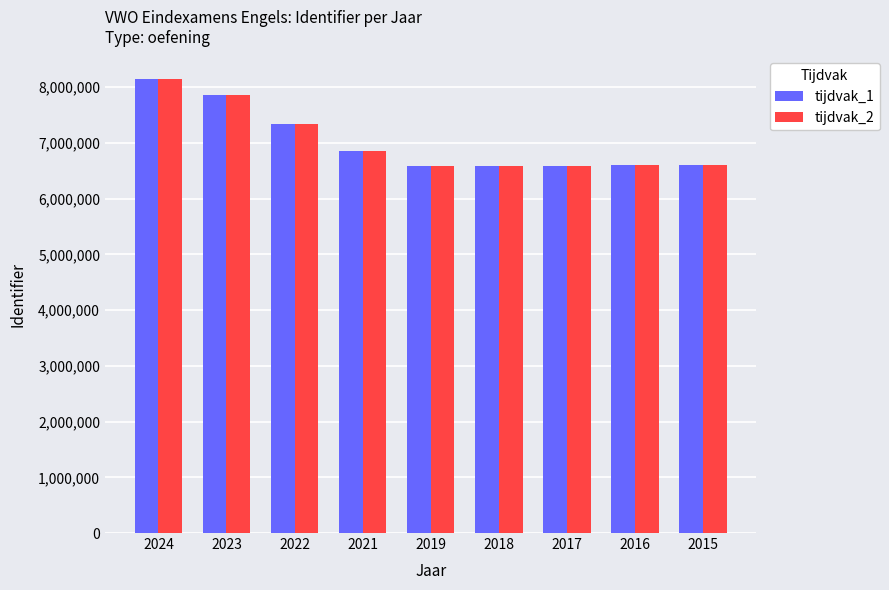

What is the greatest value displayed?

8145274